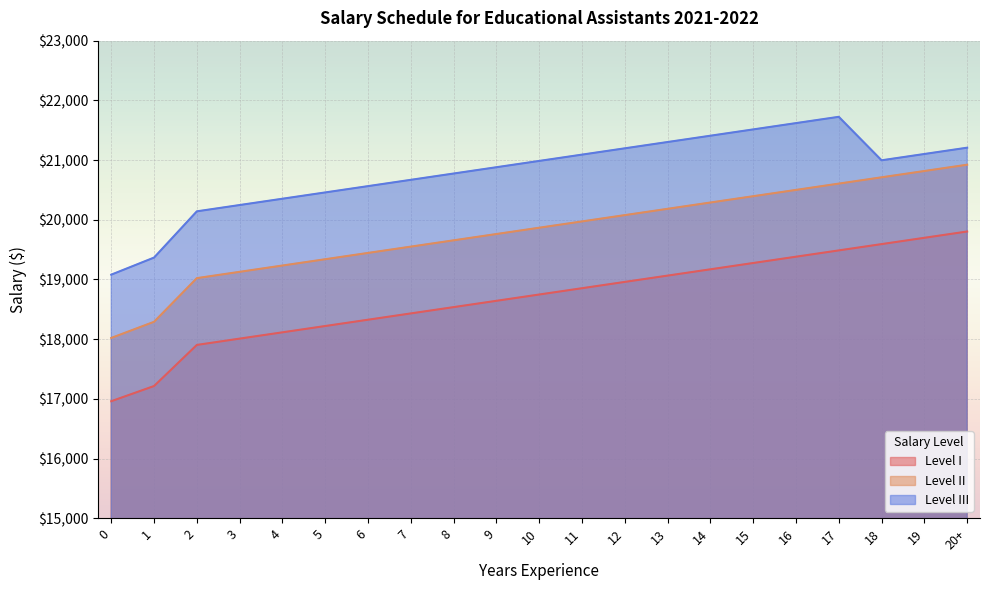

How many lines are shown in the chart?

3